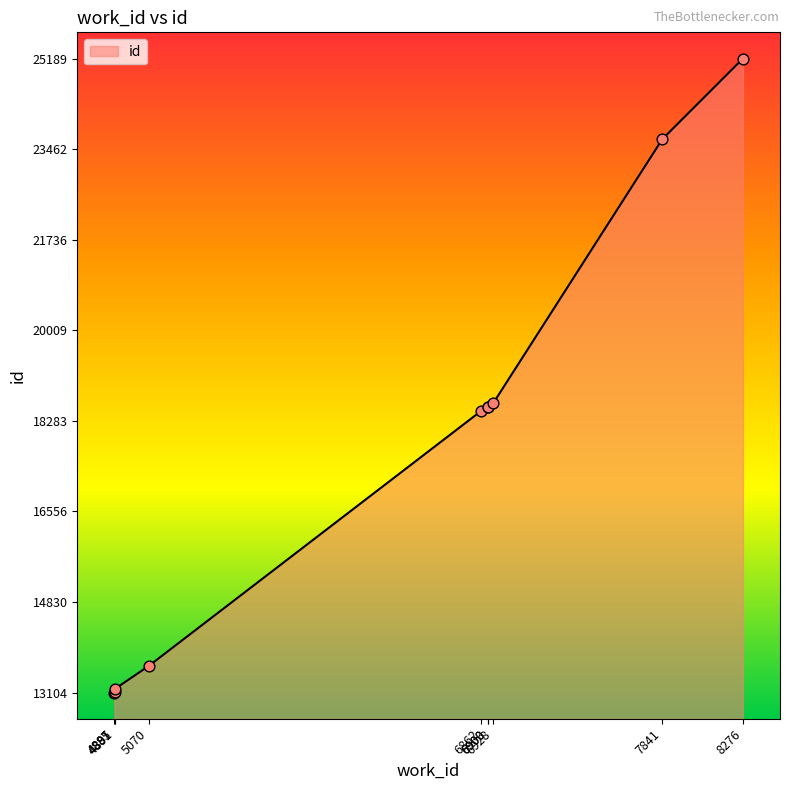

What is the greatest value displayed?

25189